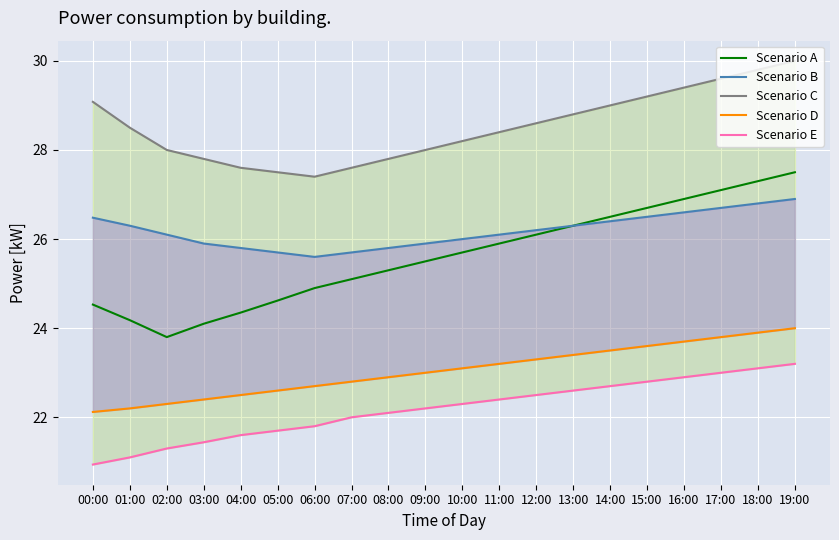

What is the total value across all series at 12:00?

126.7